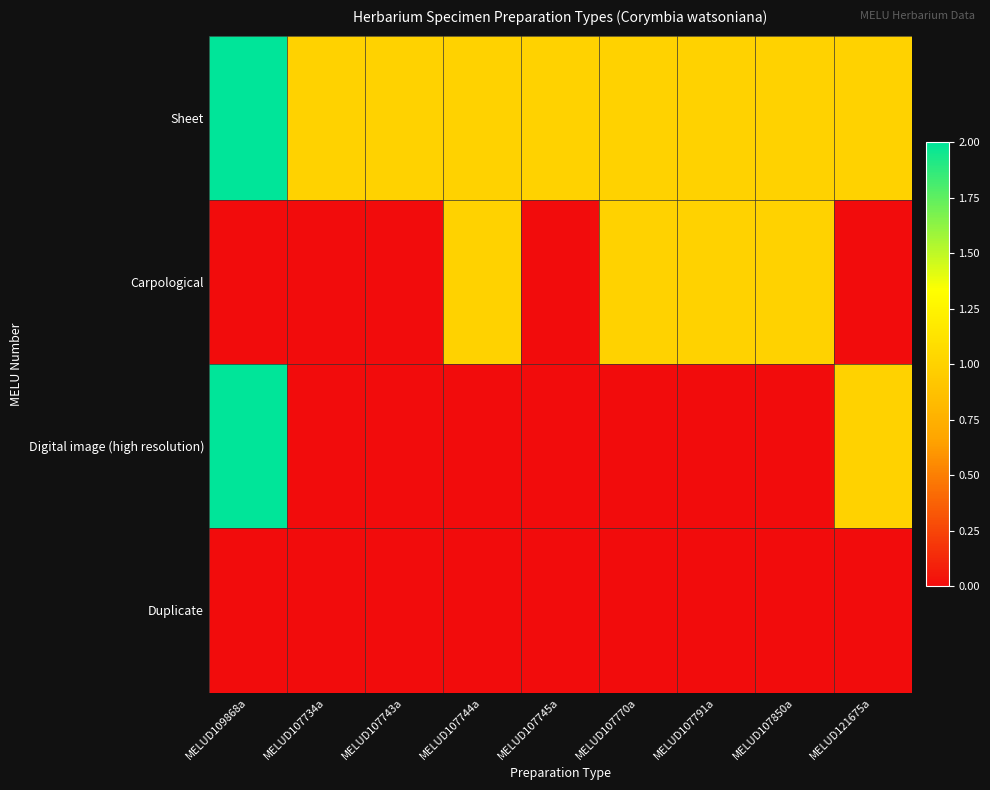

Between MELUD109868a and MELUD107743a, which series saw the biggest shift?

Digital image (high resolution)